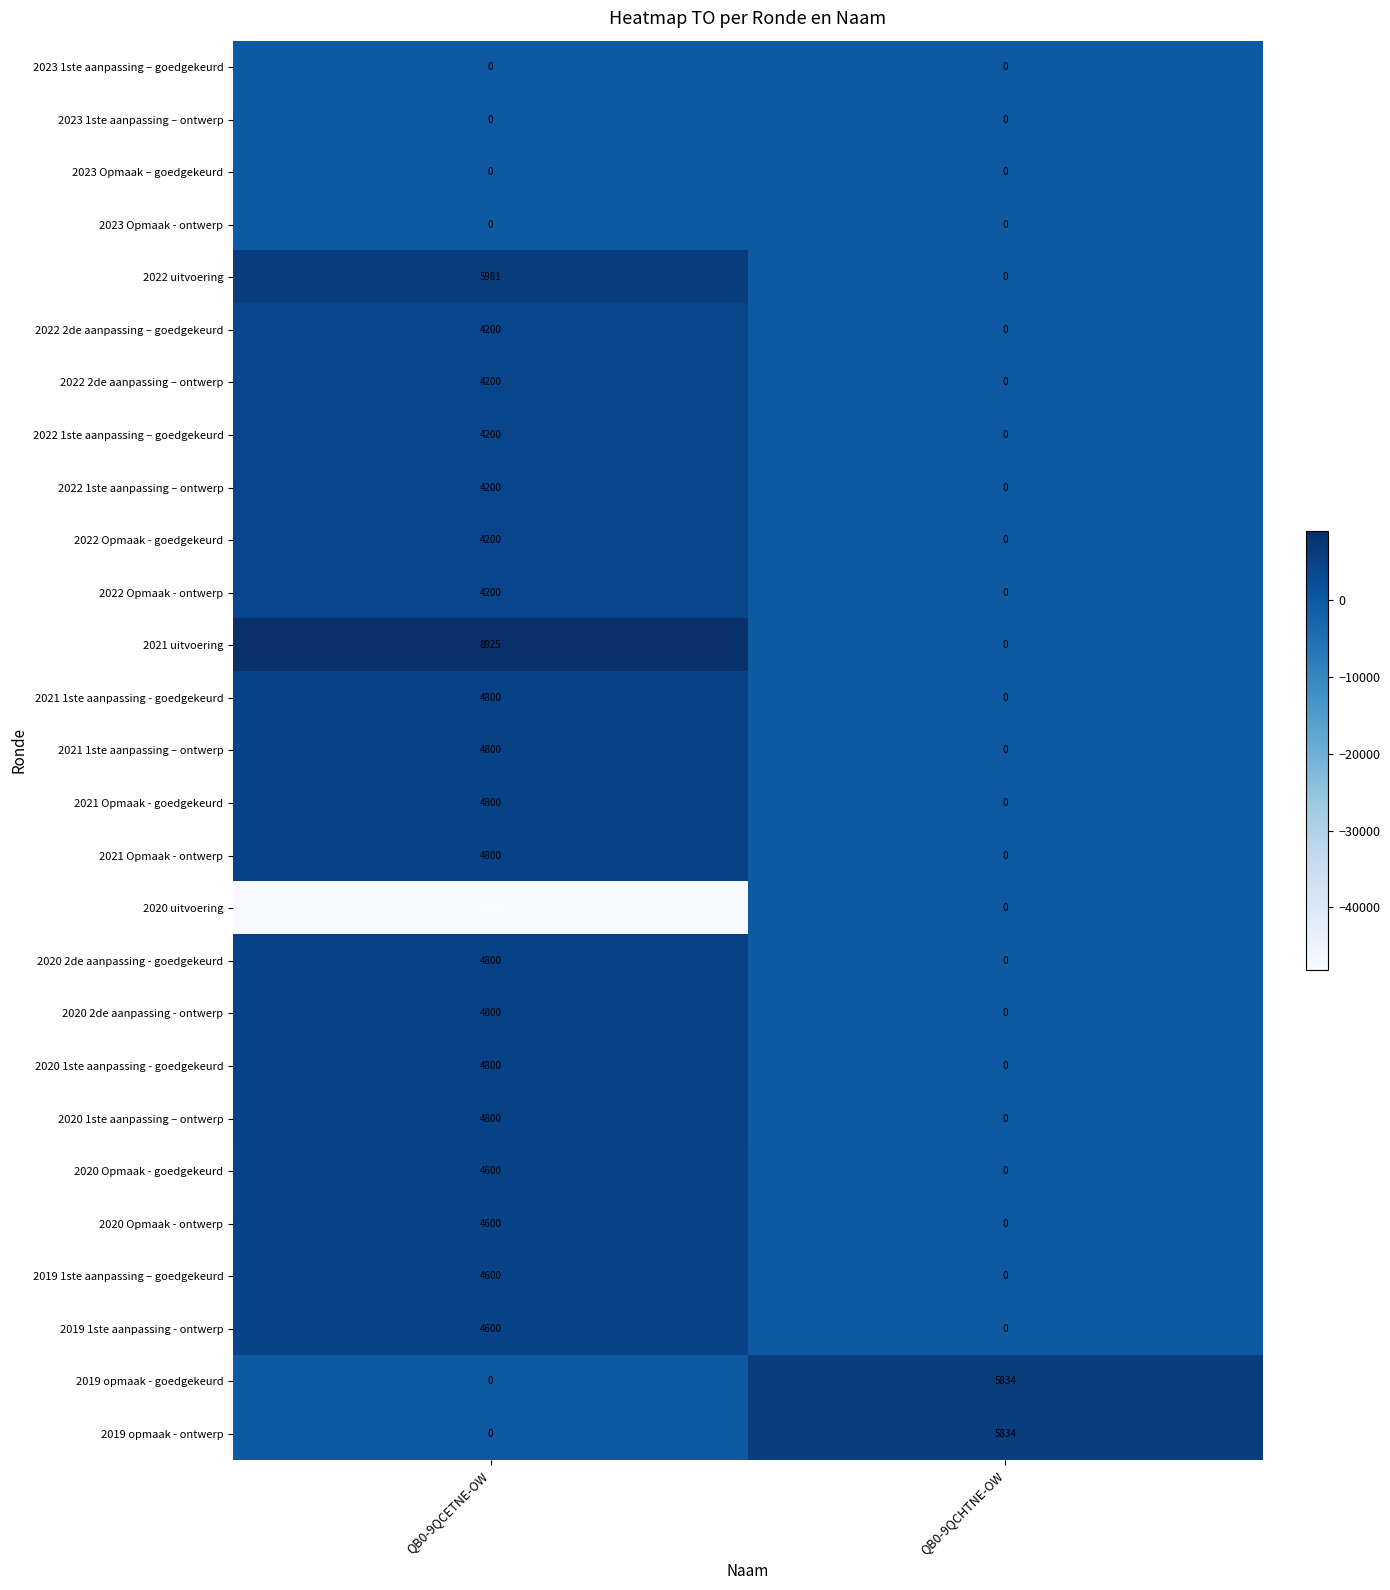

Rank the categories by 2019 1ste aanpassing - ontwerp value from lowest to highest.

QB0-9QCHTNE-OW, QB0-9QCETNE-OW